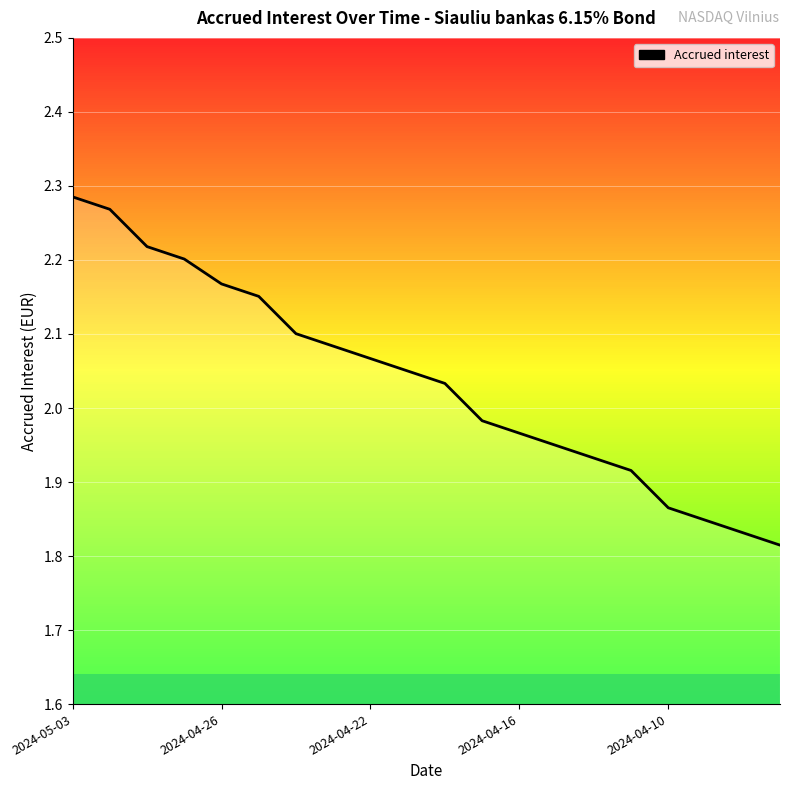

What is the difference between the maximum and minimum values?

0.5